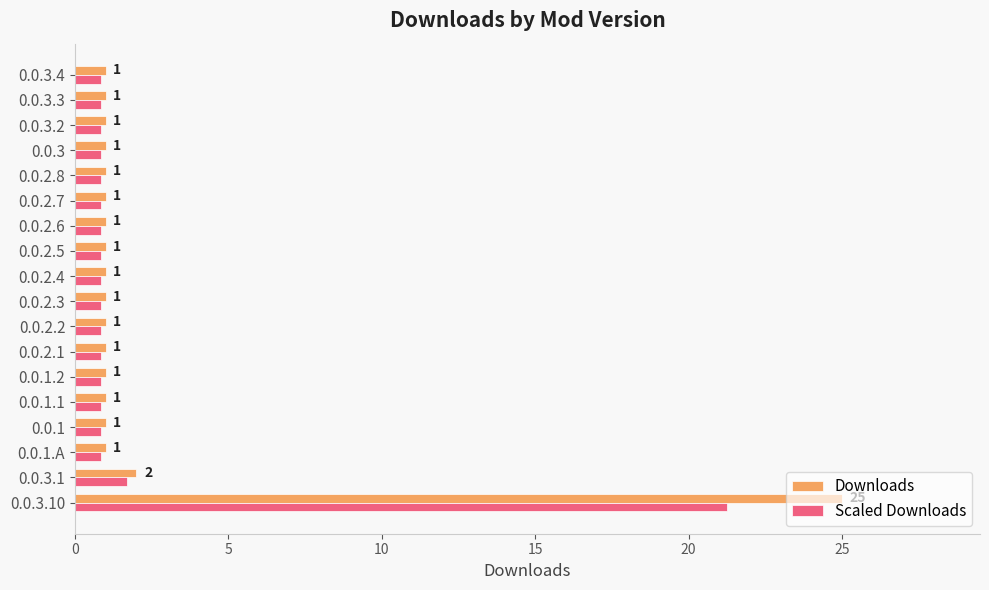

List the series in order of their peak value, highest first.

Downloads, Scaled Downloads